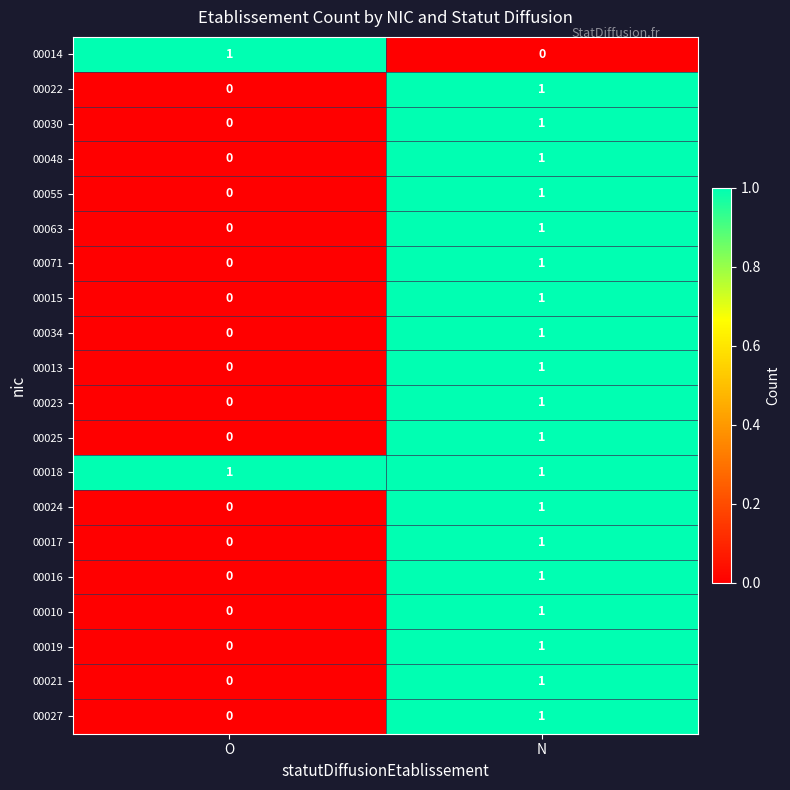

List the labels in order of 00014 value, smallest first.

N, O